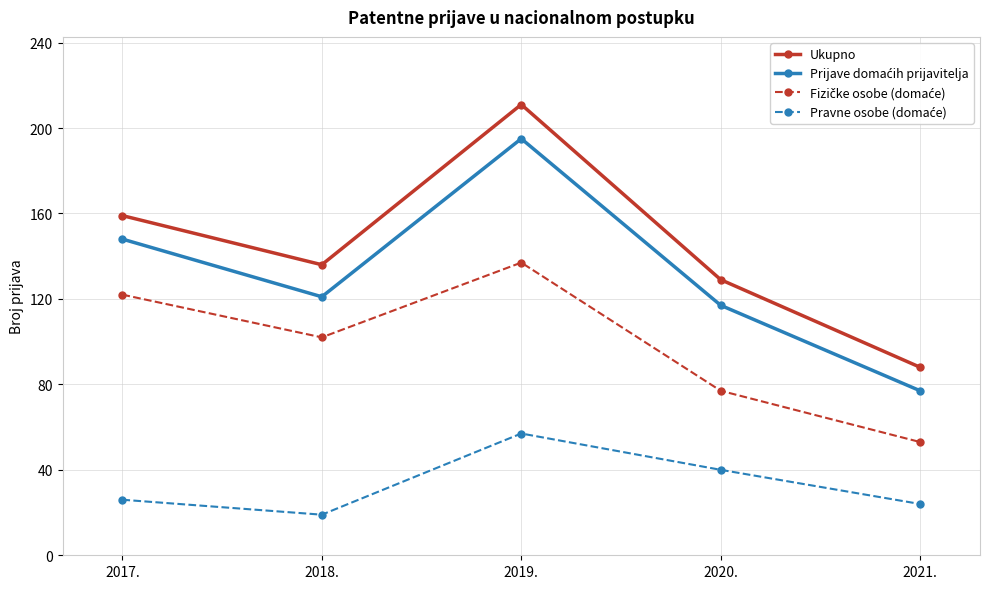

What is the sum of all Ukupno values?

723